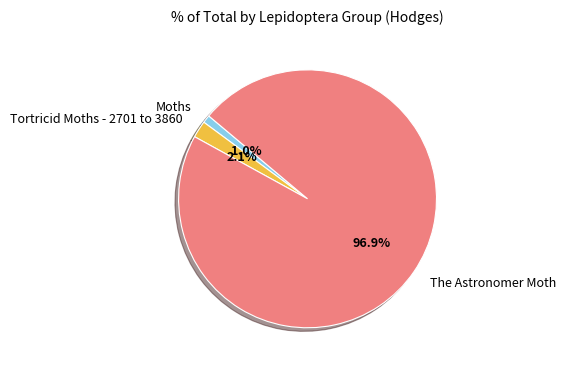

Does Moths represent more than half of the total?

No